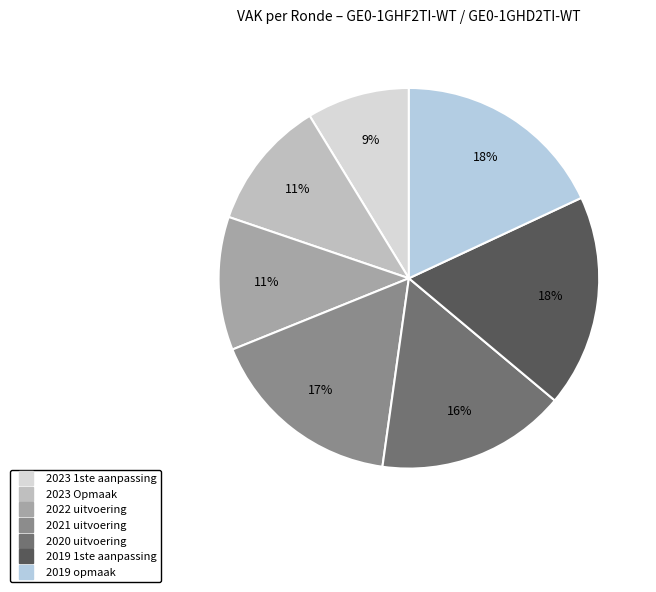

How many slices are in this pie chart?

7